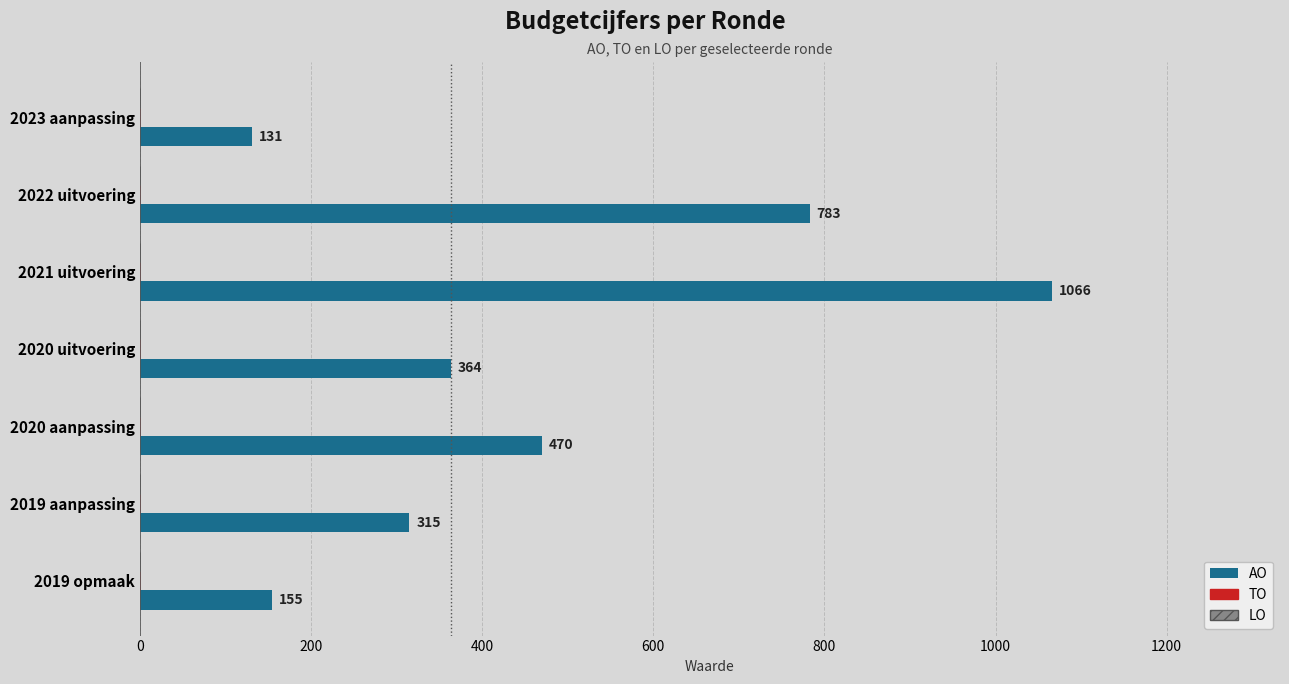

Which has a higher value, 2019 opmaak or 2022 uitvoering?

2022 uitvoering